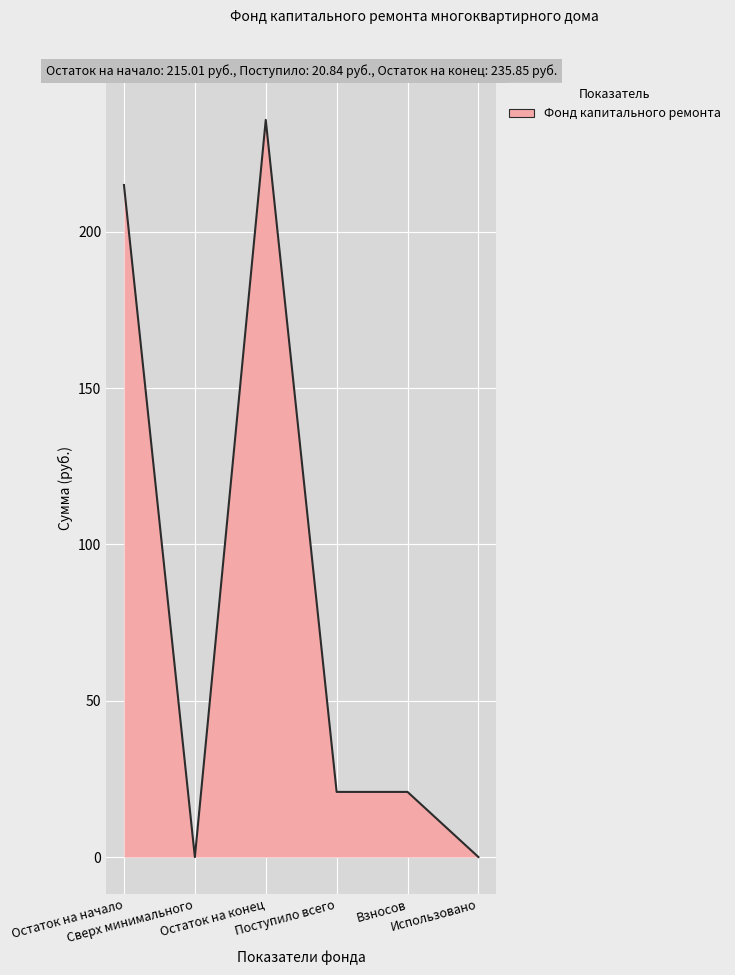

Does the chart have visible grid lines?

Yes